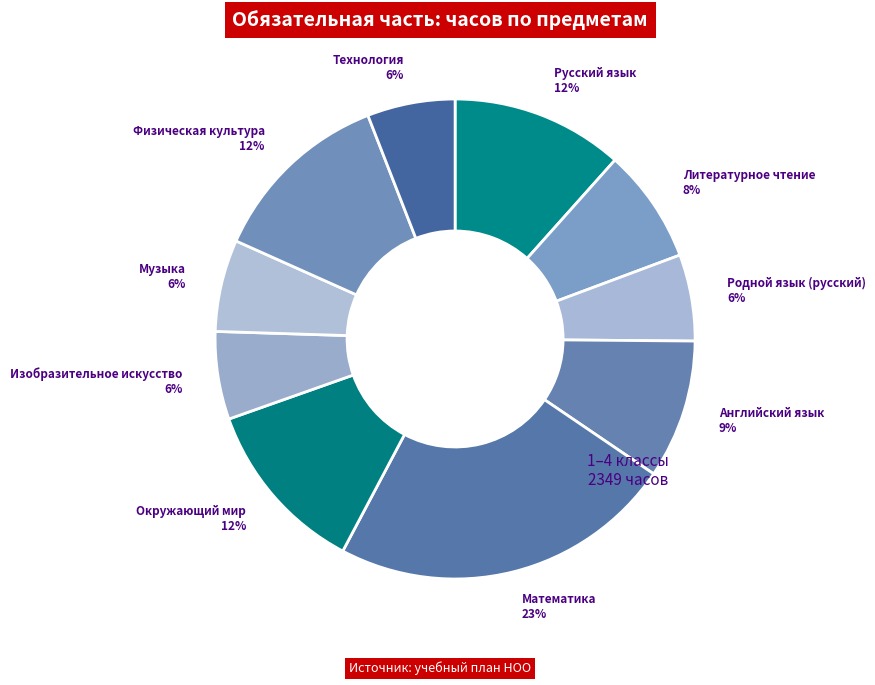

How many slices are in this pie chart?

10